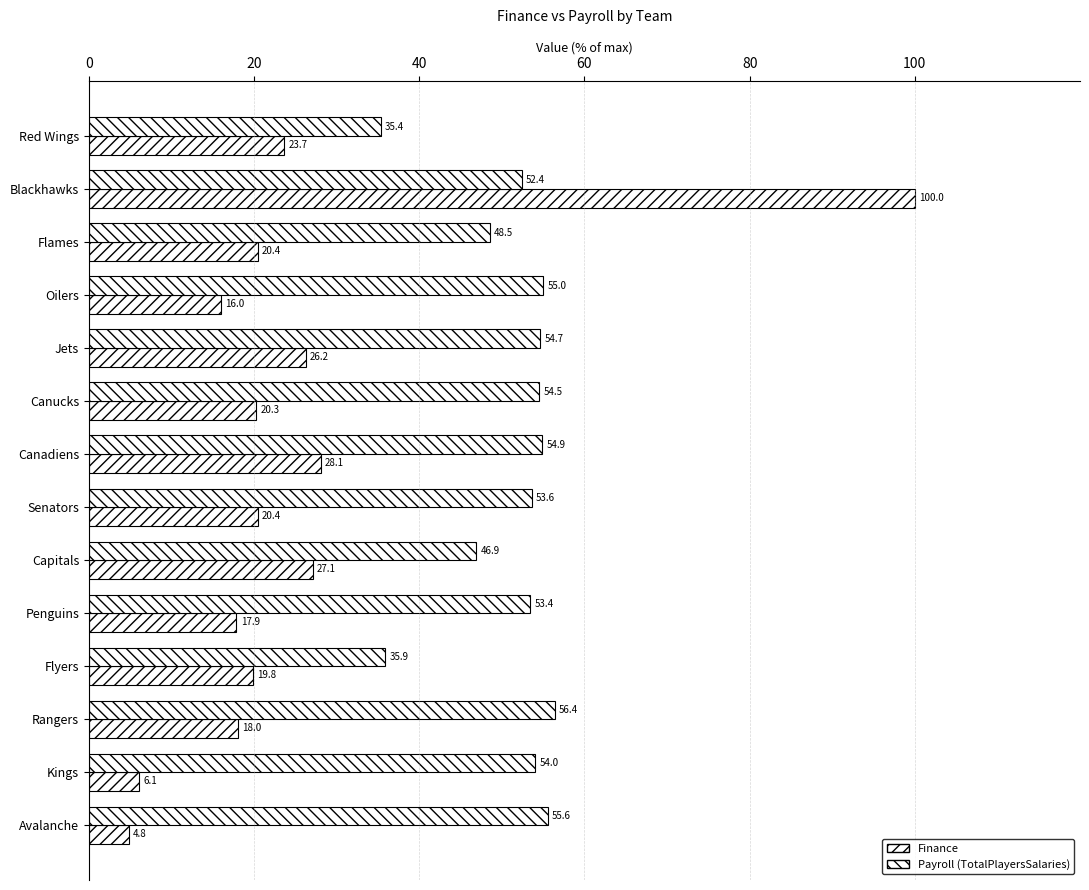

Which series has the largest total across all categories?

Payroll (TotalPlayersSalaries)